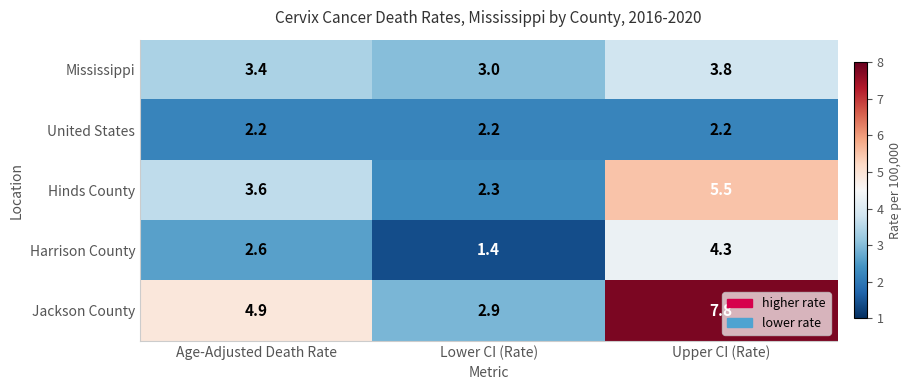

Which series changed the most between Age-Adjusted Death Rate and Lower CI (Rate)?

Jackson County